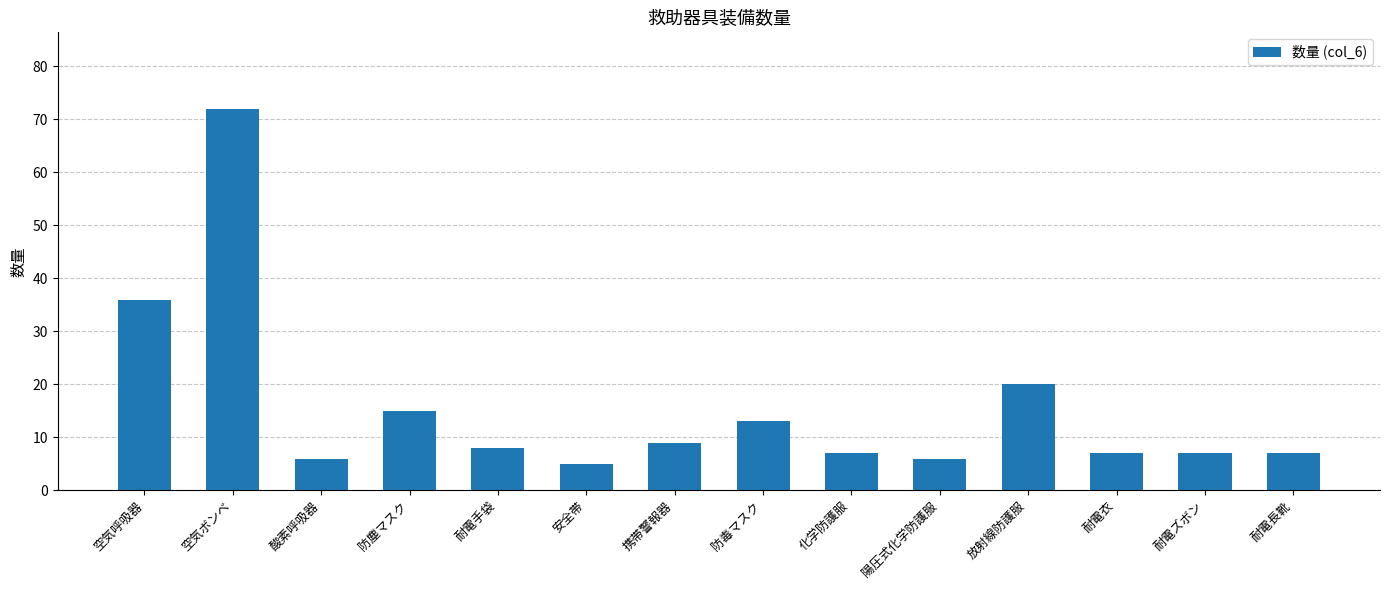

Reading right to left, extract all data points from this chart.

耐電長靴=7	耐電ズボン=7	耐電衣=7	放射線防護服=20	陽圧式化学防護服=6	化学防護服=7	防毒マスク=13	携帯警報器=9	安全帯=5	耐電手袋=8	防塵マスク=15	酸素呼吸器=6	空気ボンベ=72	空気呼吸器=36